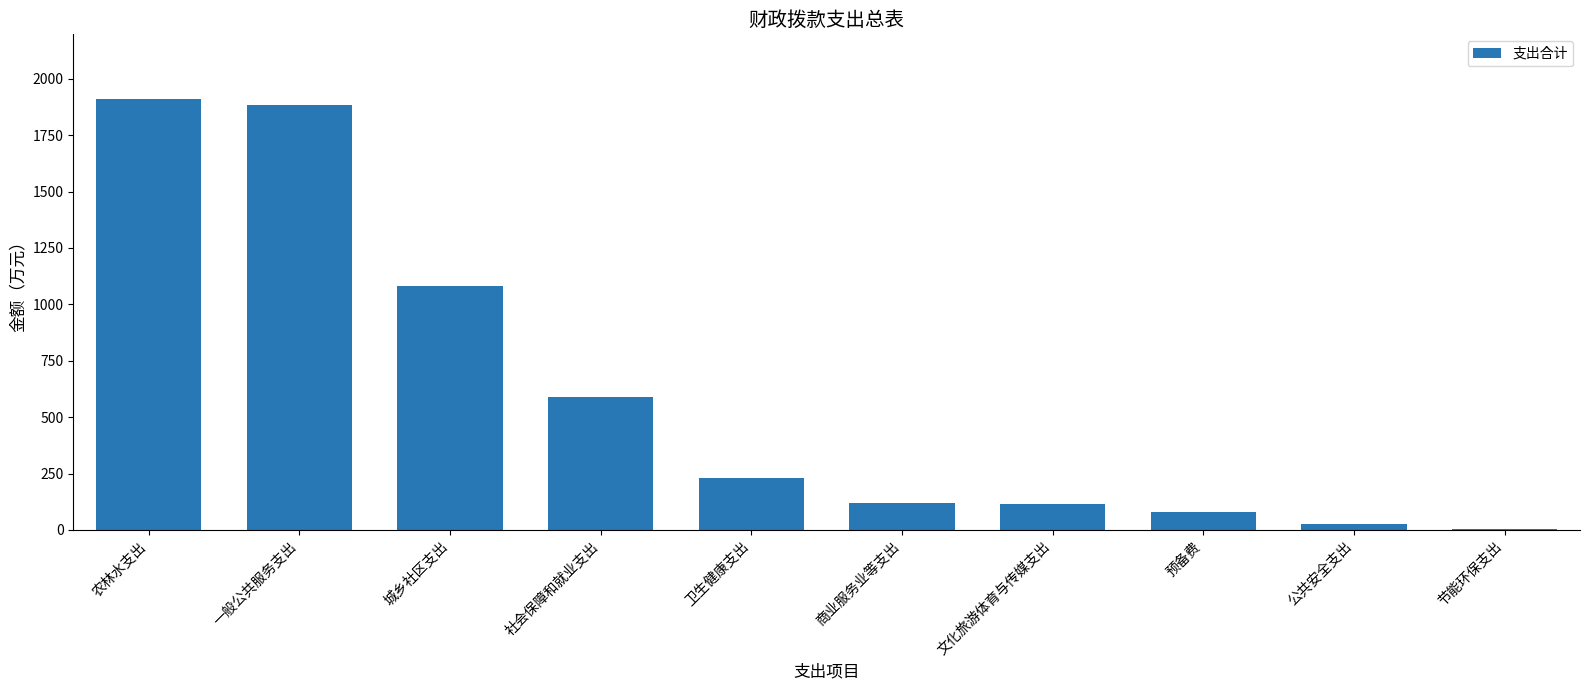

What is the sum of all values?

6038.8